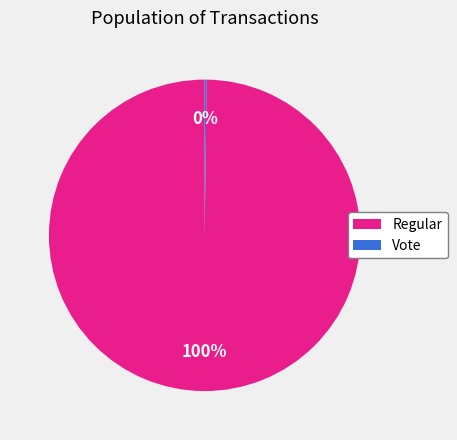

To the nearest percent, what is the difference between the largest and smallest slice percentages?

100%